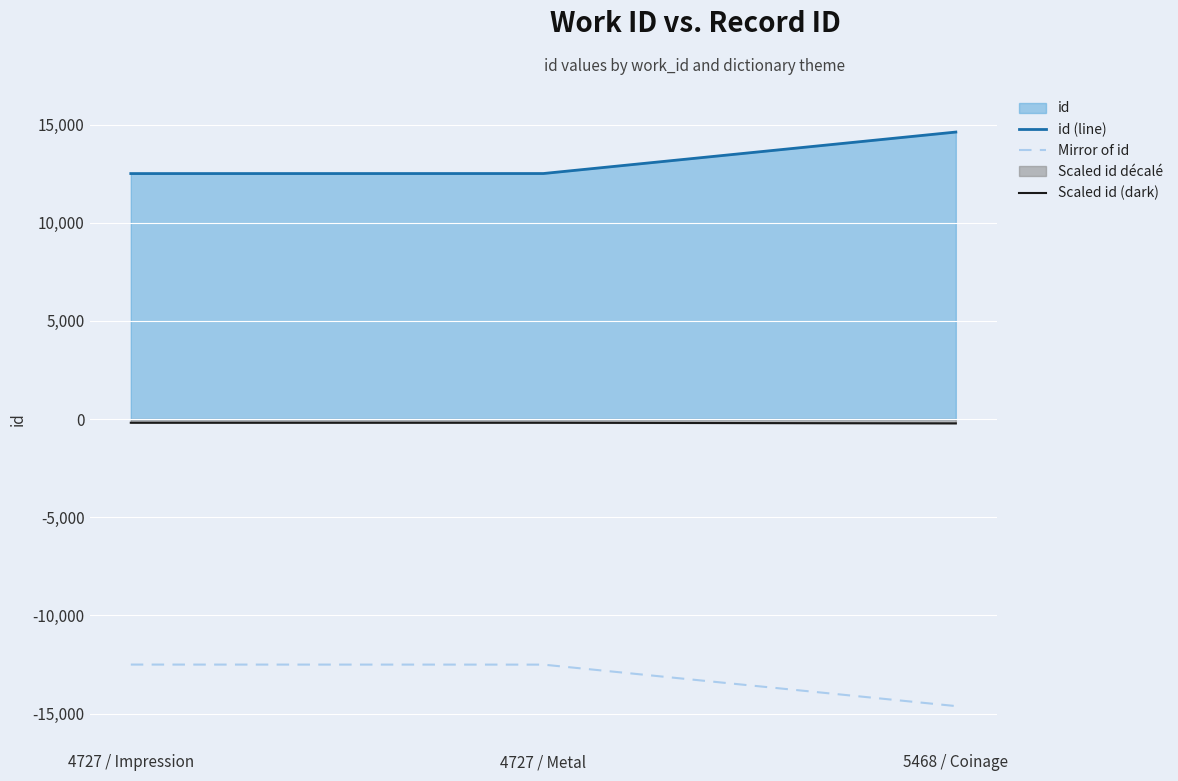

List the labels in order of Mirror of id value, largest first.

4727 / Impression, 4727 / Metal, 5468 / Coinage